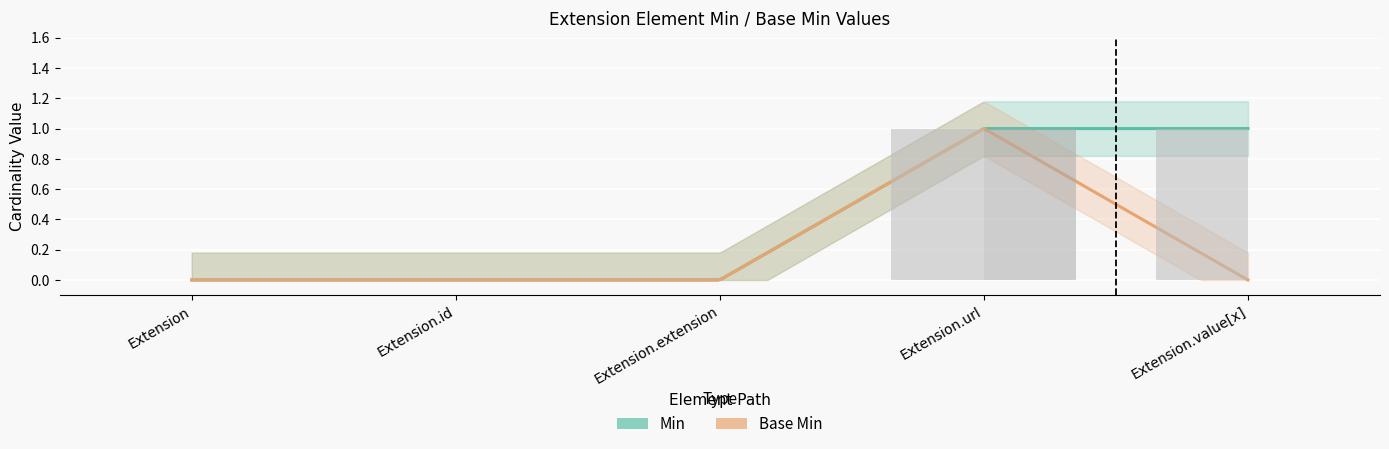

The Min series shows 1 at Extension.url. True or false?

True